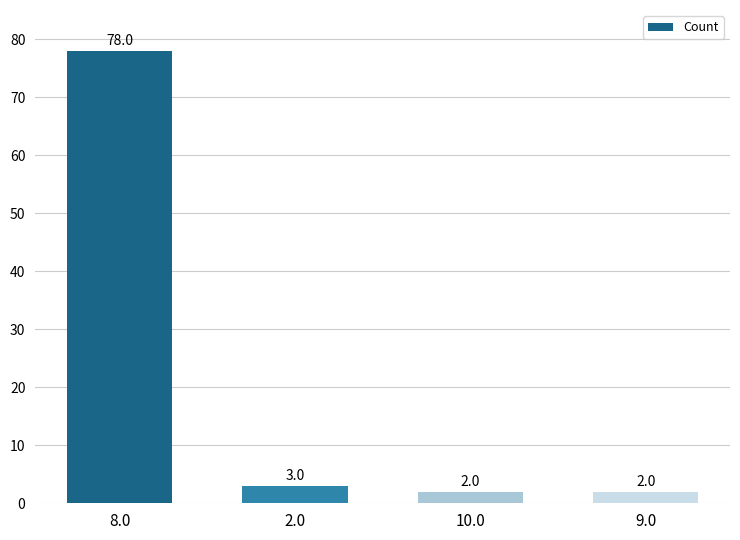

Where does the data first go above 3?

8.0